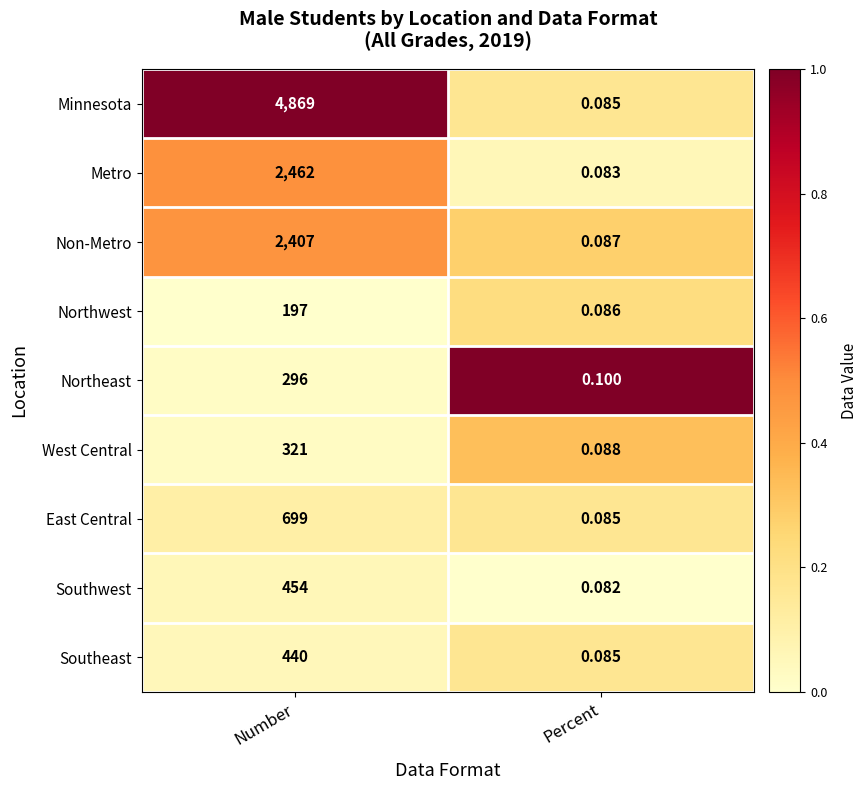

At which category does the chart reach its minimum across all series?

Percent